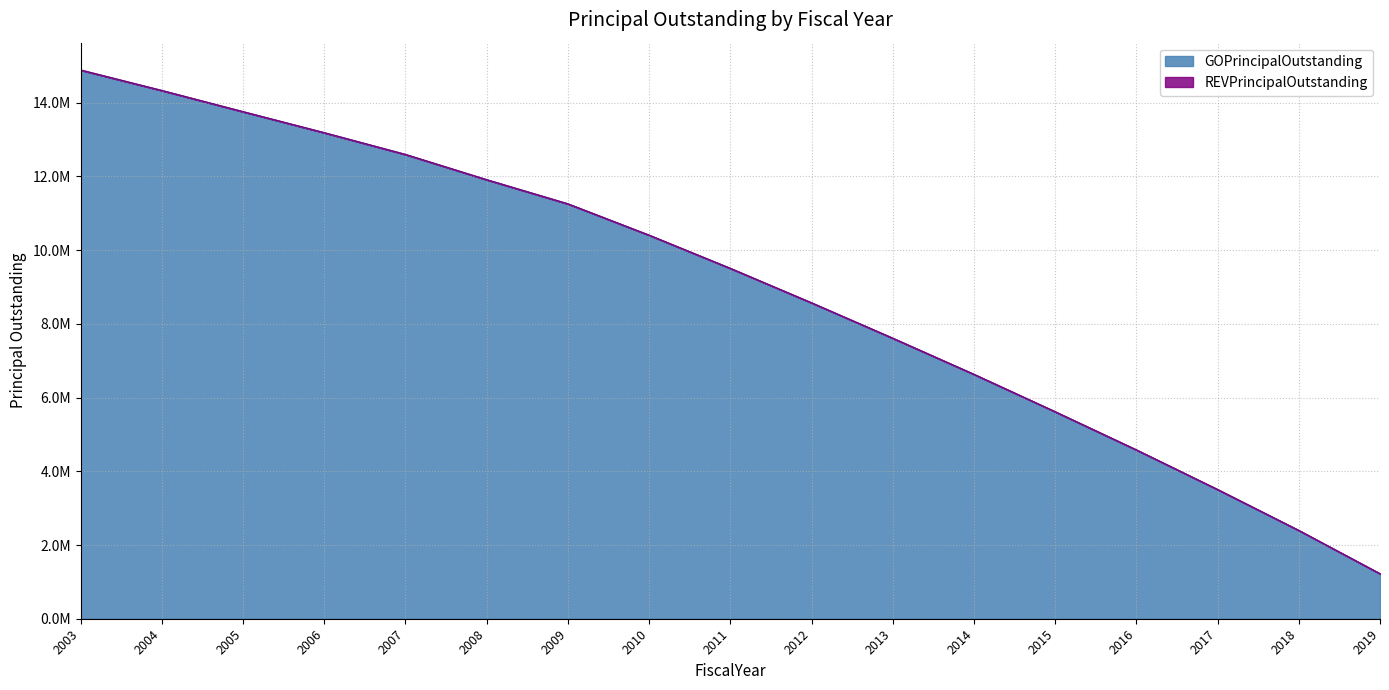

The chart shows a value of 18525706 at 2005. True or false?

False